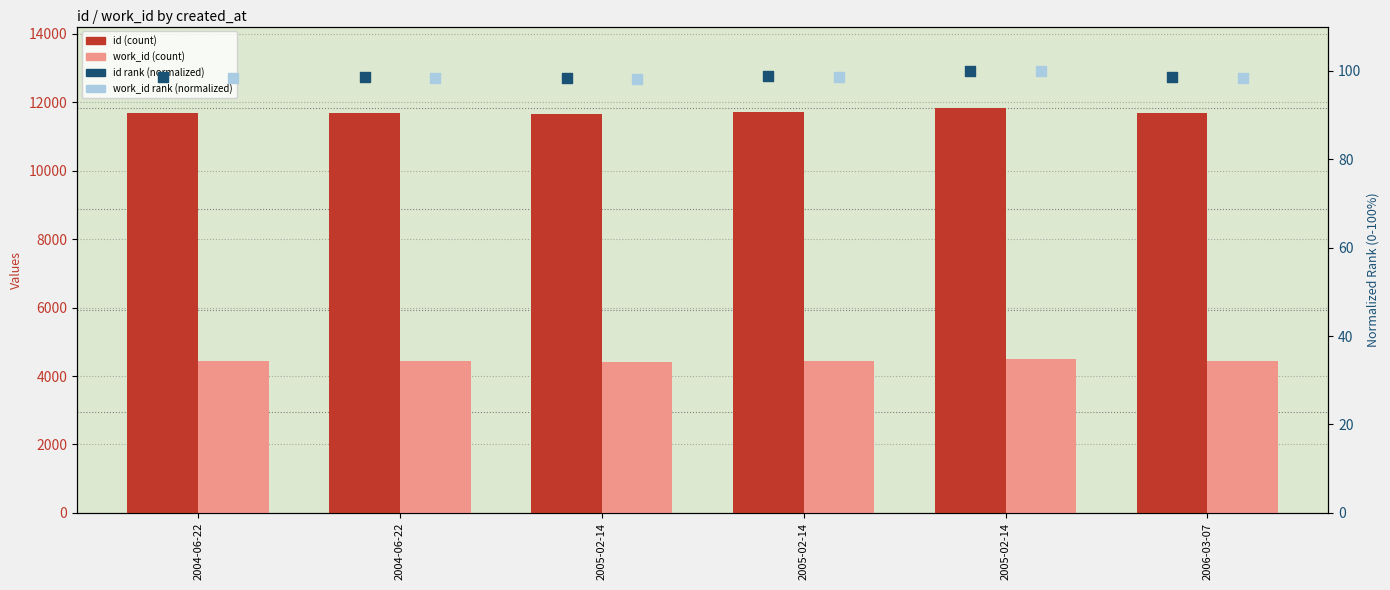

What is the total value across all series at 2005-02-14?

16281.5